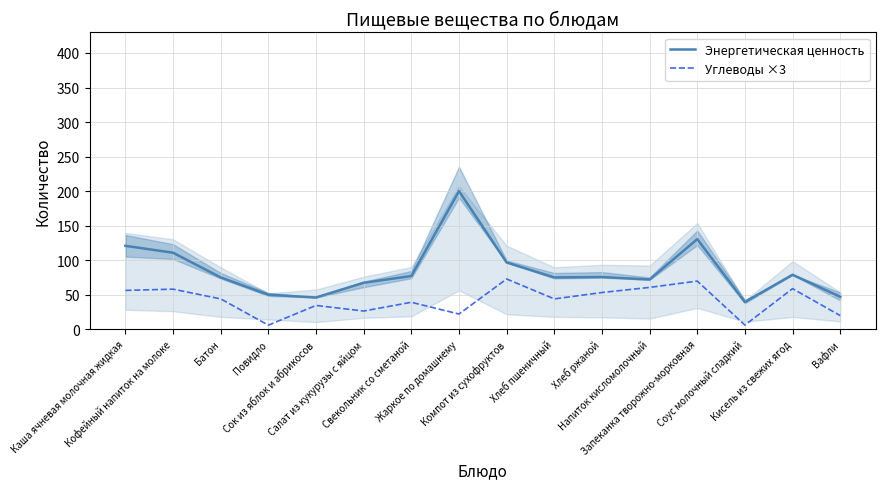

True or false: Энергетическая ценность and Углеводы ×3 intersect in this chart.

False